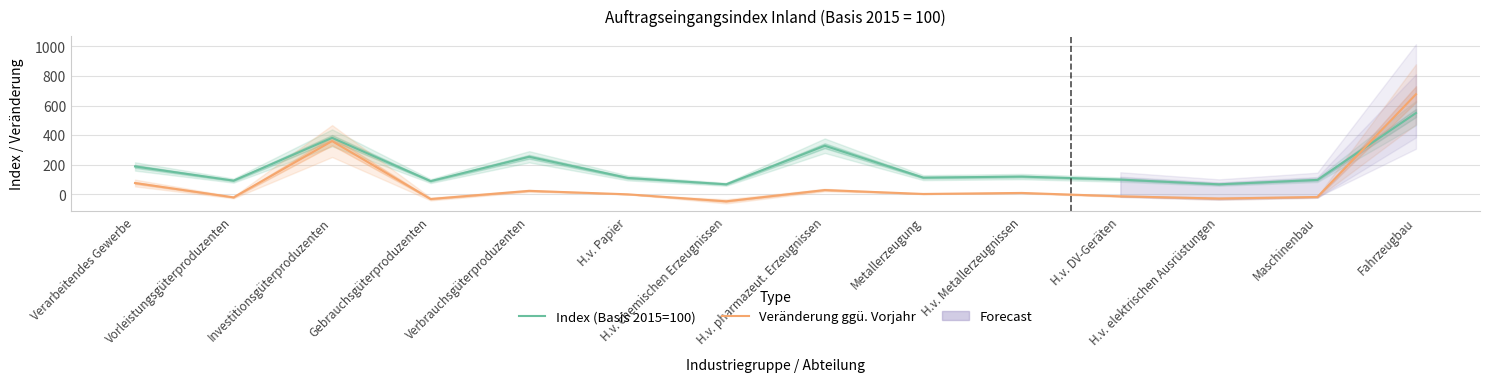

Which series has the largest total across all categories?

Index (Basis 2015=100)